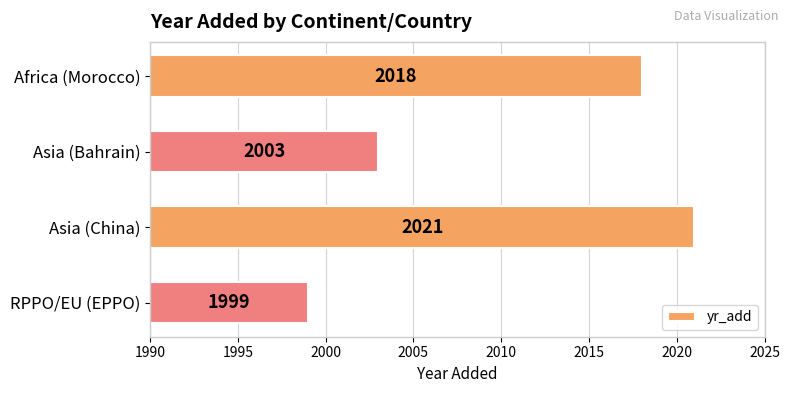

How many values are between 13 and 31?

3